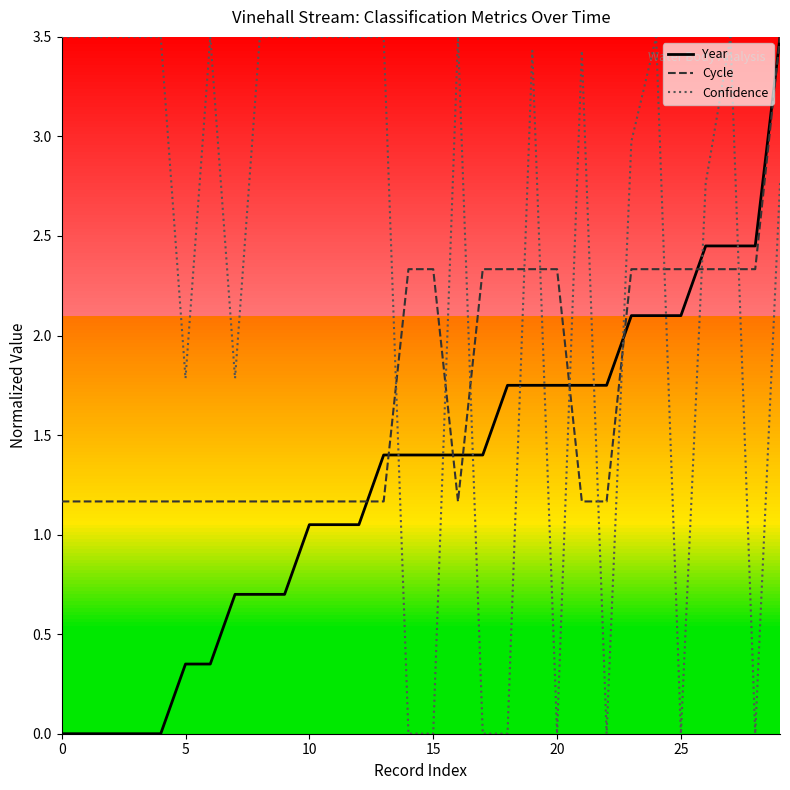

Which series has the largest total across all categories?

Confidence